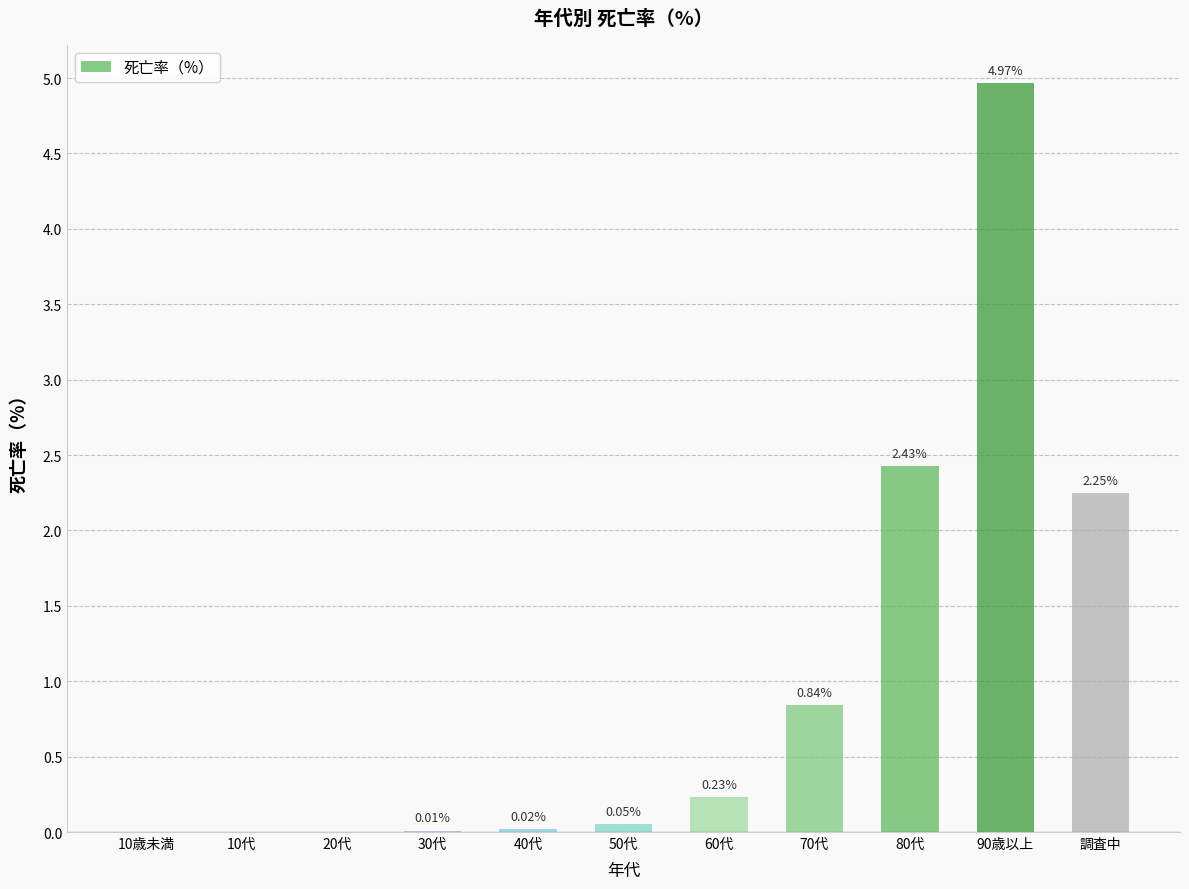

Where is the data nearest to the value 2?

調査中